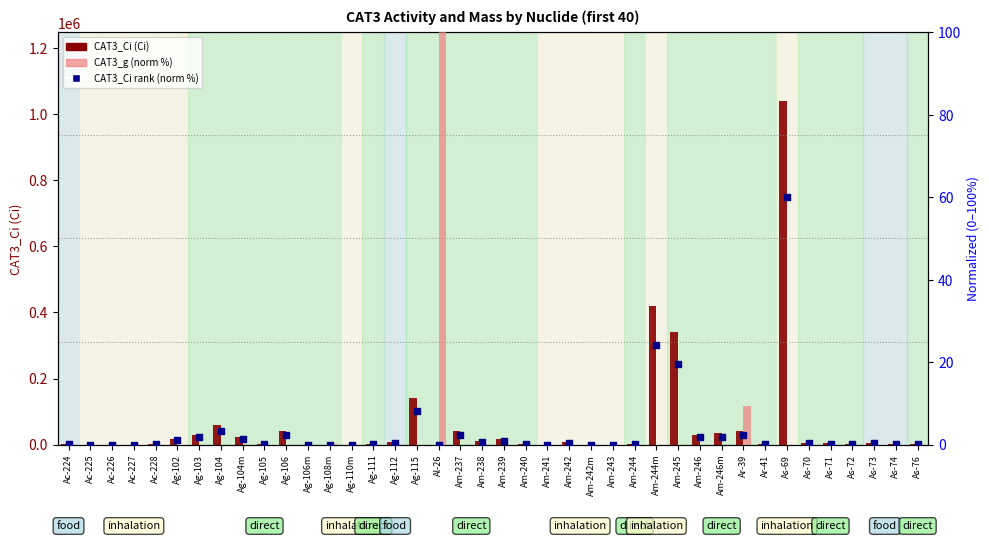

What is the total value across all series at As-71?

3800.2